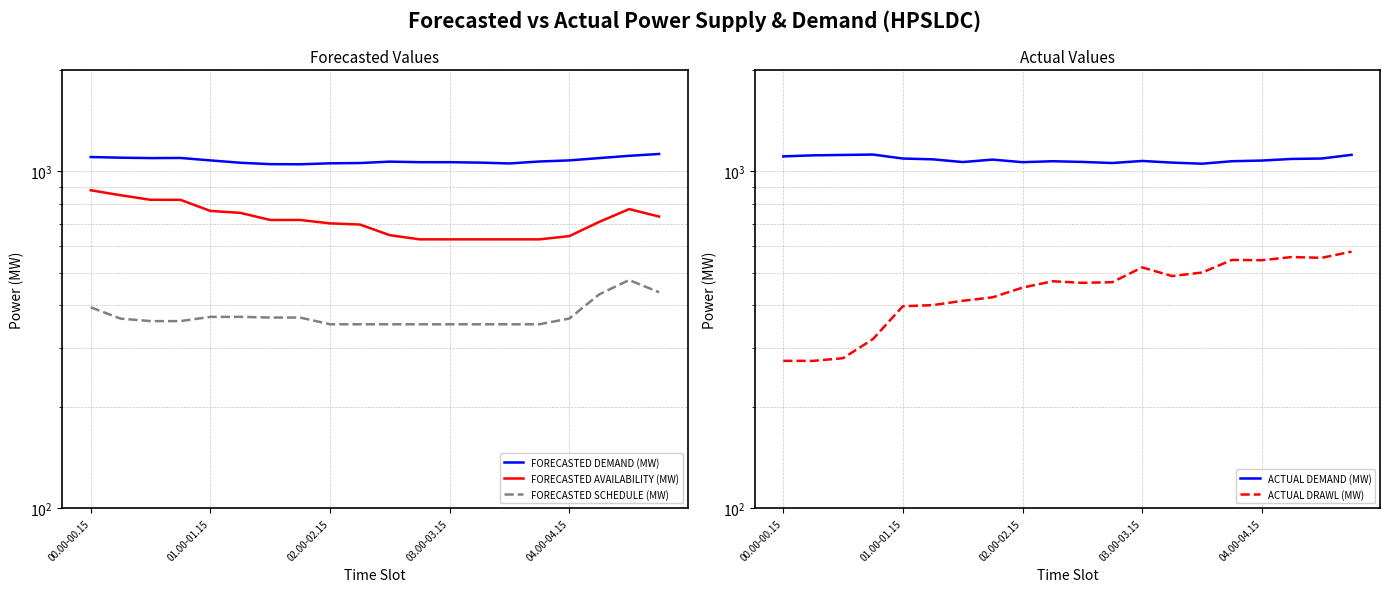

The value of FORECASTED DEMAND (MW) at 03.00-03.15 is 1065.0. True or false?

True